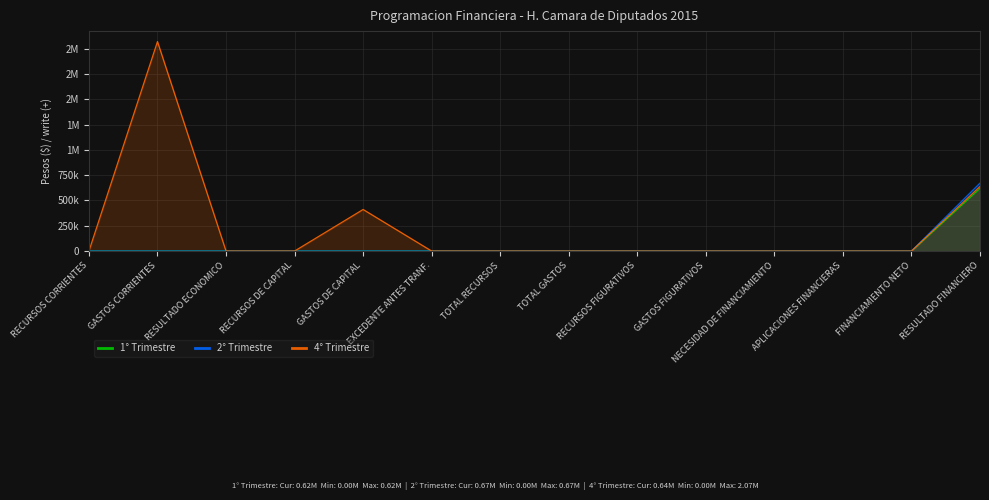

What is the greatest value displayed?

2071118.0